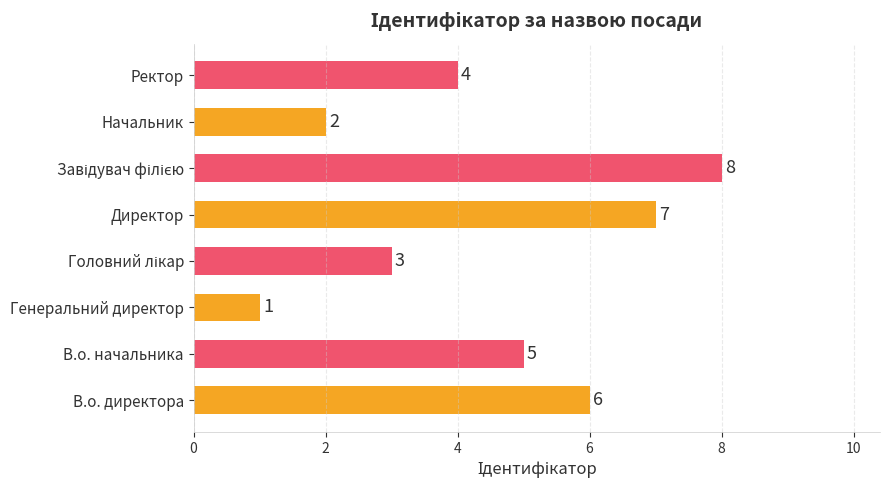

What is the ratio of the value at Генеральний директор to the value at Начальник?

0.5